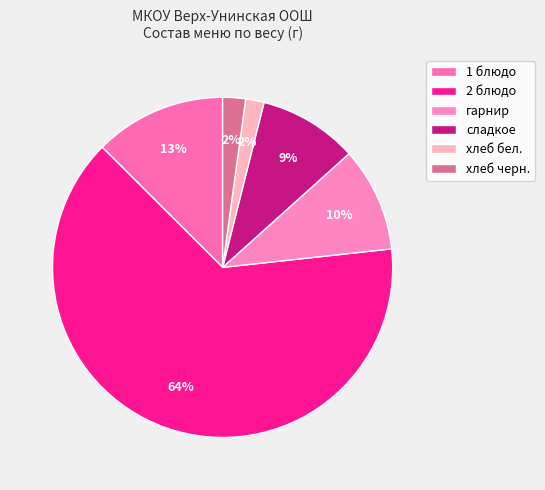

How many segments does this pie chart have?

6